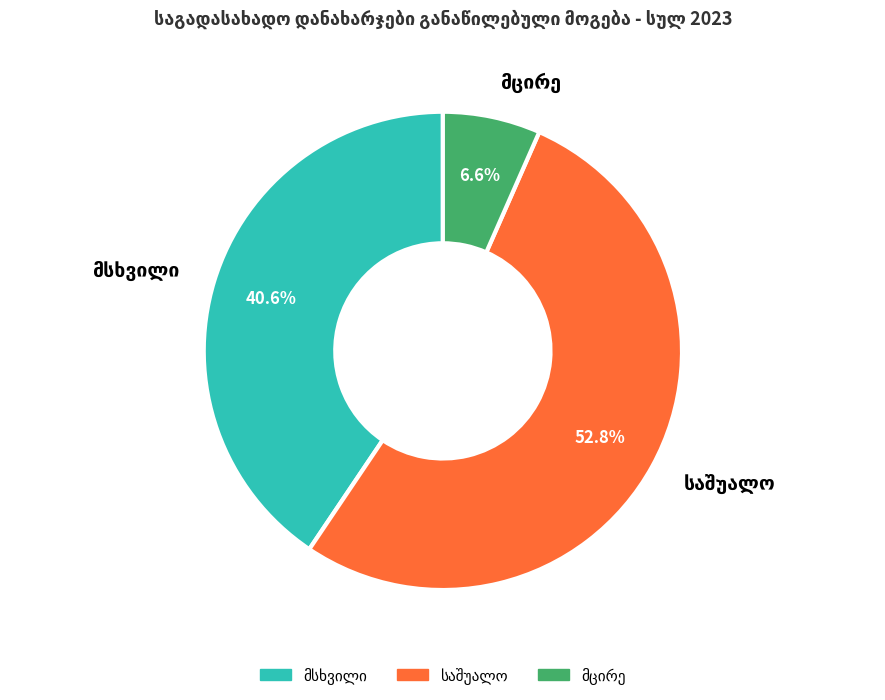

Is there any slice that represents more than half of the pie?

Yes